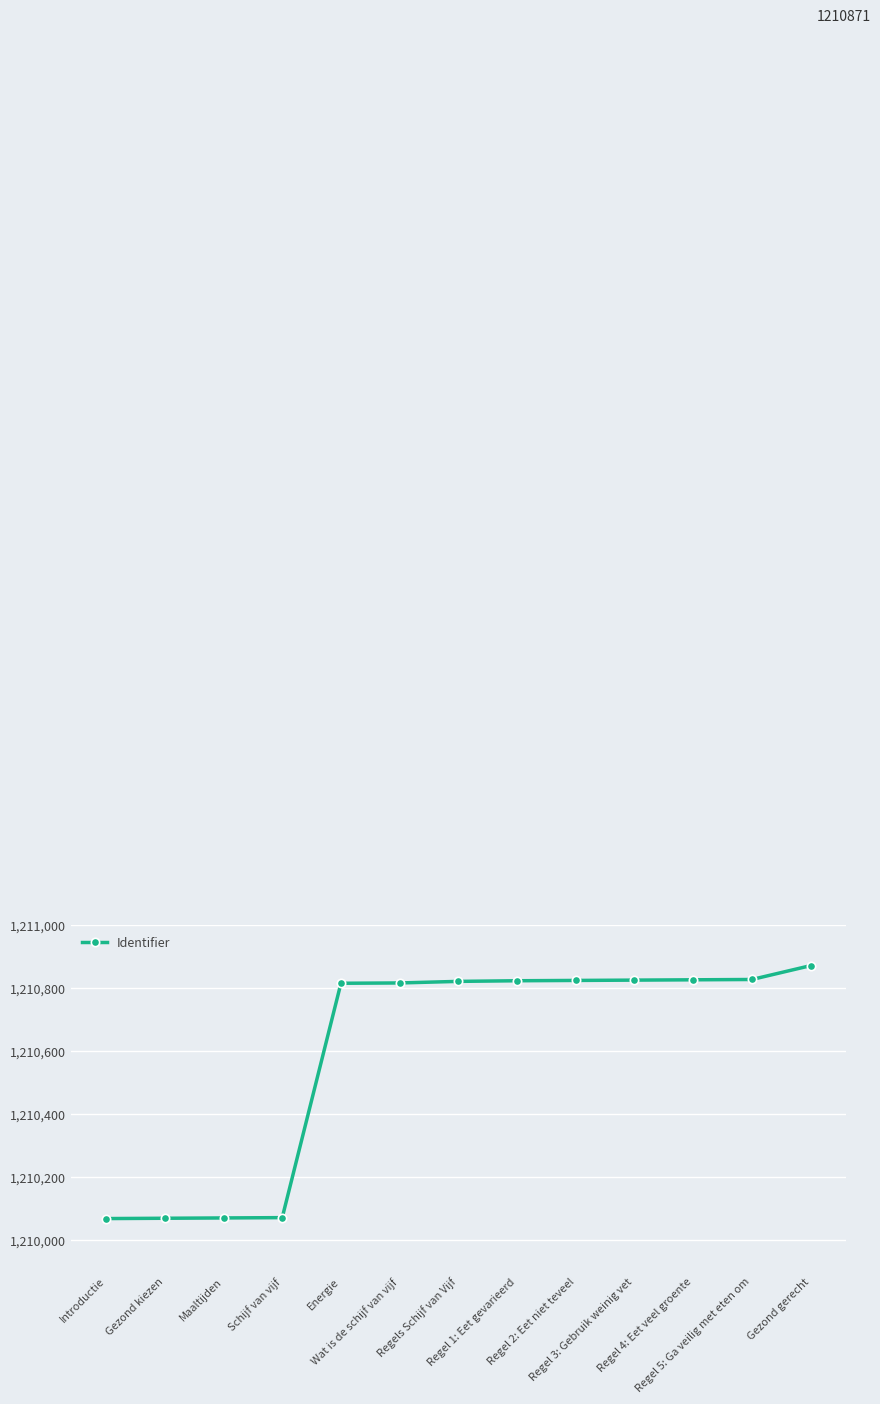

Is it true that the value at Regel 3: Gebruik weinig vet is 1210825?

True